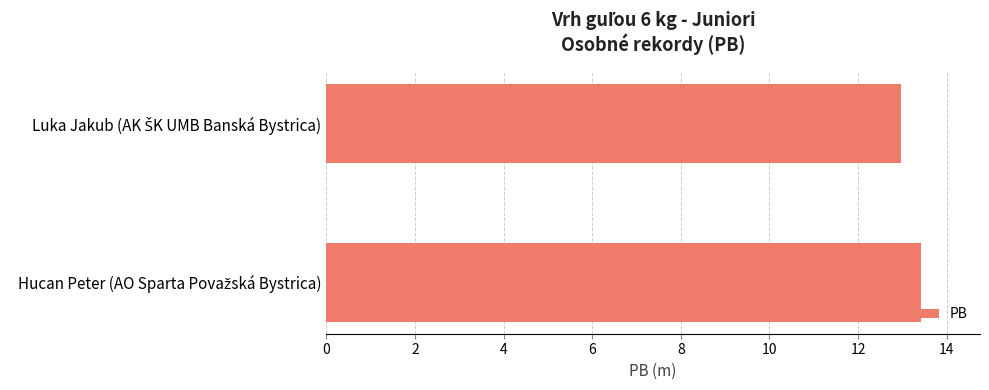

How many bars are there in total?

2